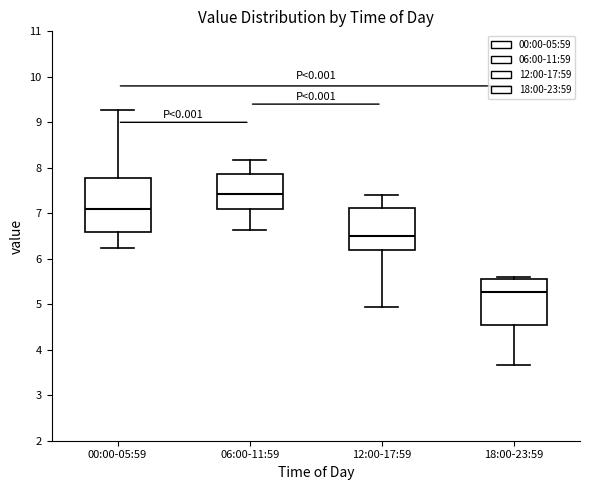

Reading left to right, transcribe this box plot: for each box, give where its median line is, the range the box spans, and where its two whiskers end, as read against the y-axis. The values are not printed on the chart, so give them approximately, as read against the axis.

00:00-05:59: median 7.1, box 6.6 to 7.8, whiskers 6.2 to 9.3
06:00-11:59: median 7.4, box 7.1 to 7.9, whiskers 6.6 to 8.2
12:00-17:59: median 6.5, box 6.2 to 7.1, whiskers 4.9 to 7.4
18:00-23:59: median 5.3, box 4.6 to 5.6, whiskers 3.7 to 5.6 (just above the box's upper edge)